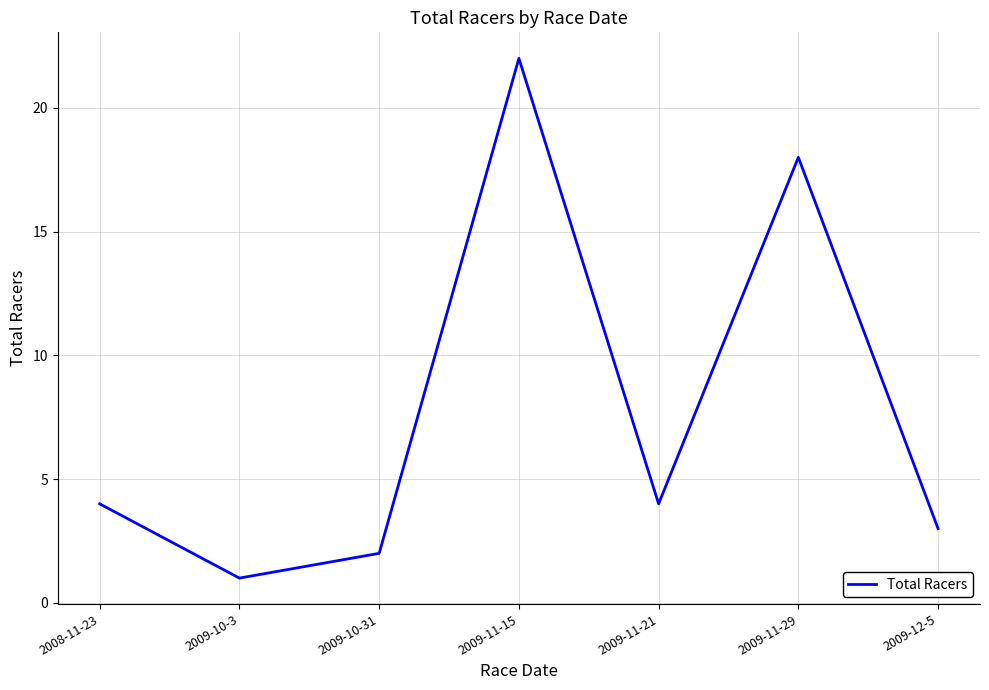

What position from the left is 2009-11-29?

6